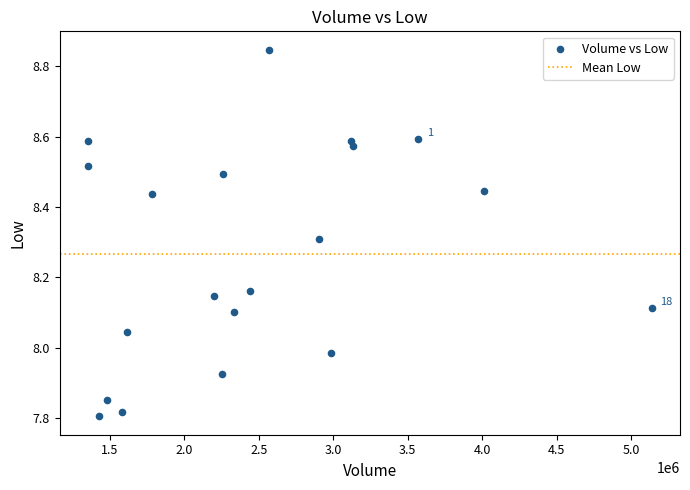

What is the range of Y values (max minus min)?

1.0